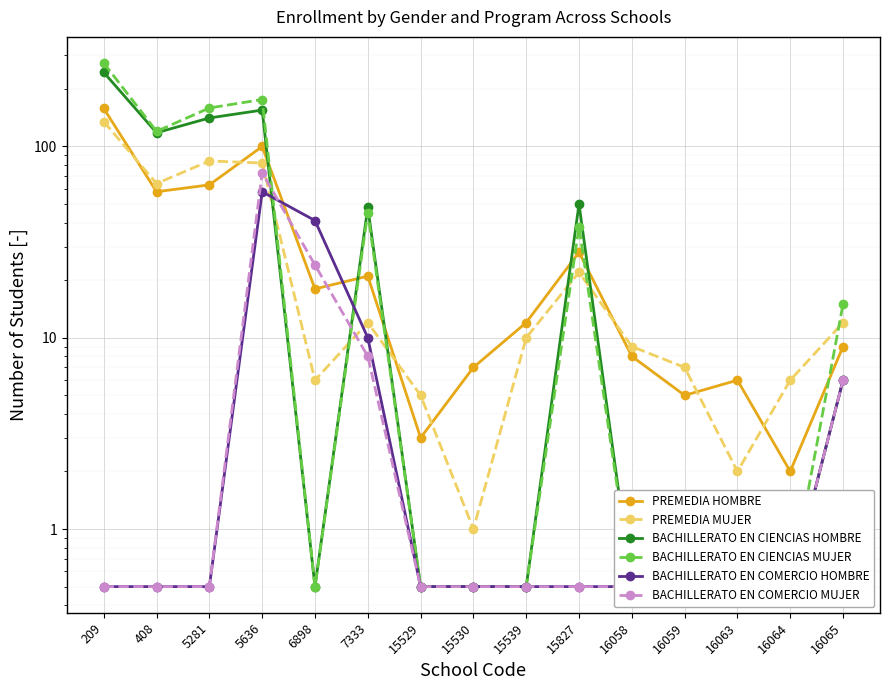

What are all the series names shown in the legend?

PREMEDIA HOMBRE, PREMEDIA MUJER, BACHILLERATO EN CIENCIAS HOMBRE, BACHILLERATO EN CIENCIAS MUJER, BACHILLERATO EN COMERCIO HOMBRE, BACHILLERATO EN COMERCIO MUJER